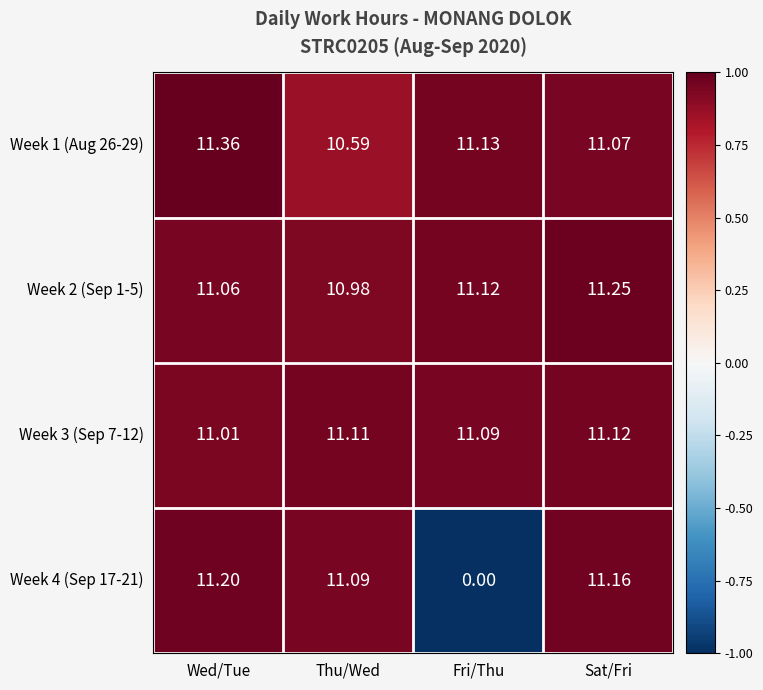

Which series has the widest spread of values?

Week 4 (Sep 17-21)